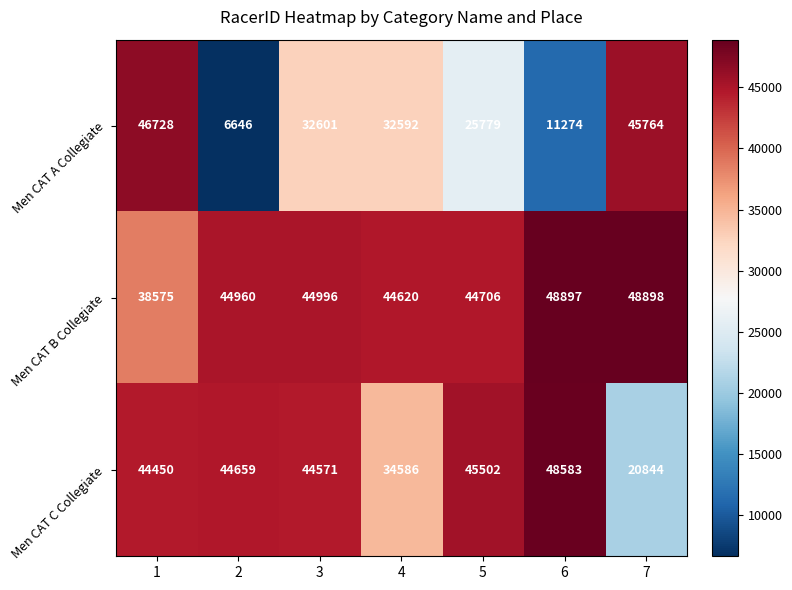

How many categories are shown in the chart?

7